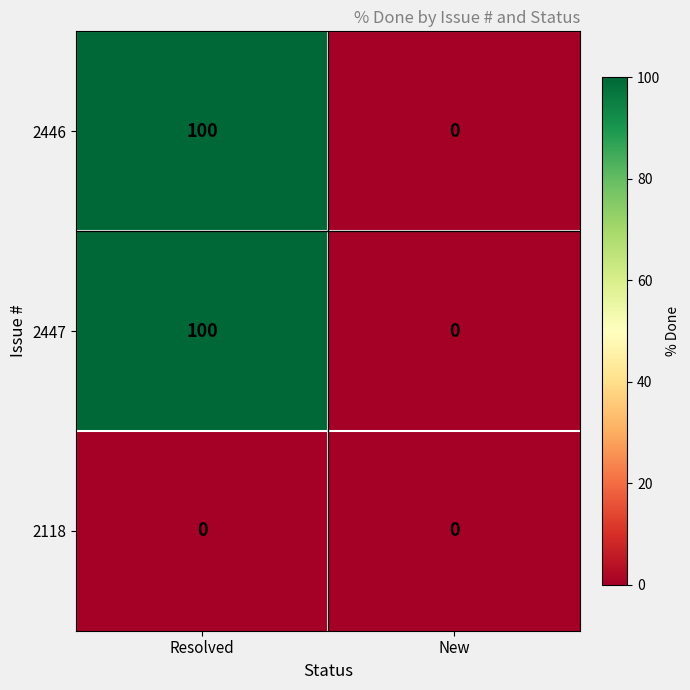

What is the average value of the 2446 series?

50